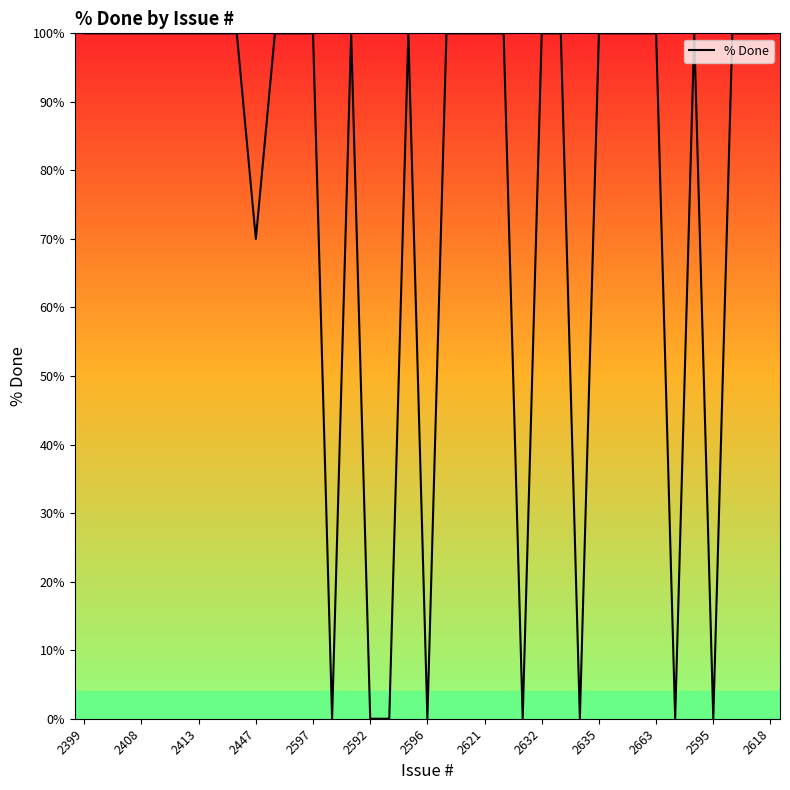

What is the greatest value displayed?

100